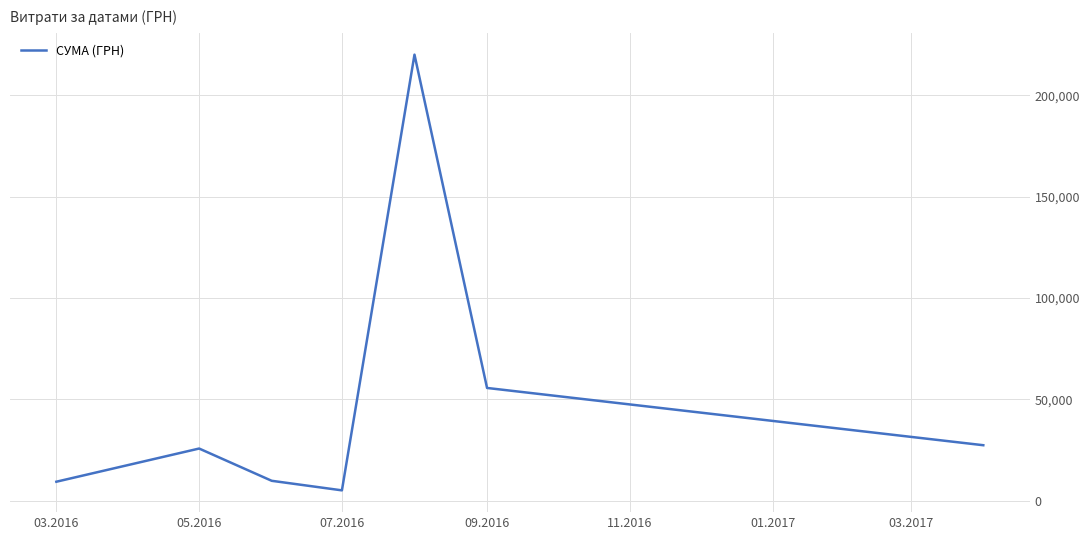

What is the minimum value shown in the chart?

5152.0